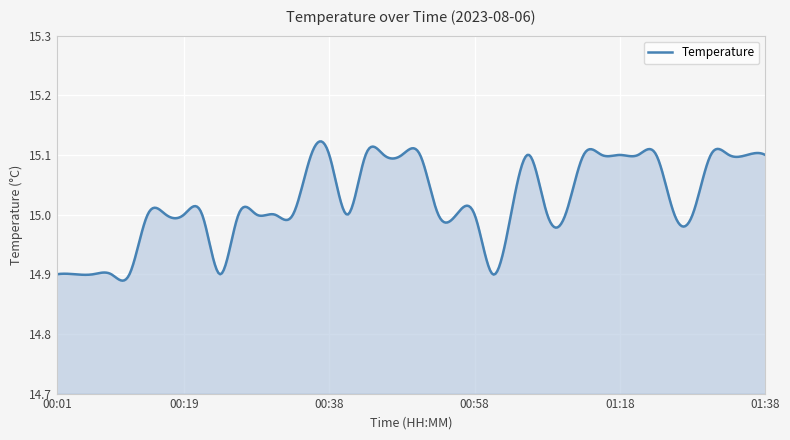

Does the chart have visible grid lines?

Yes